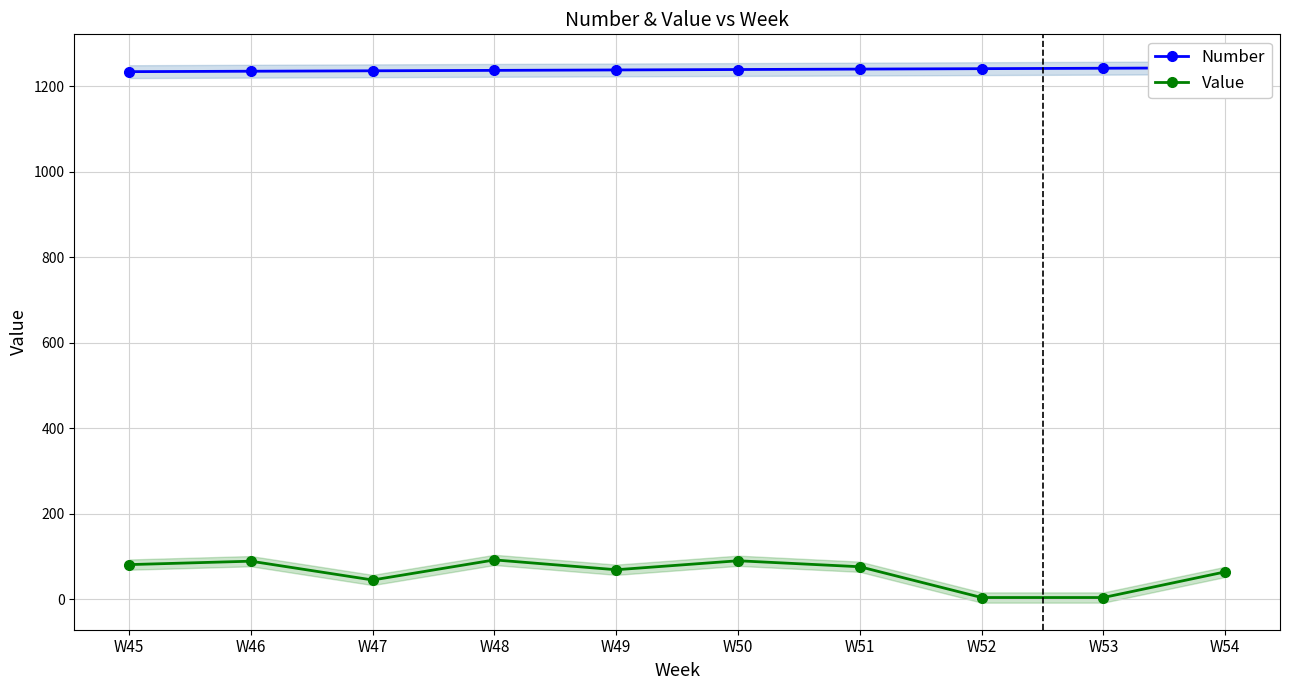

What is the average value of the Number series?

1238